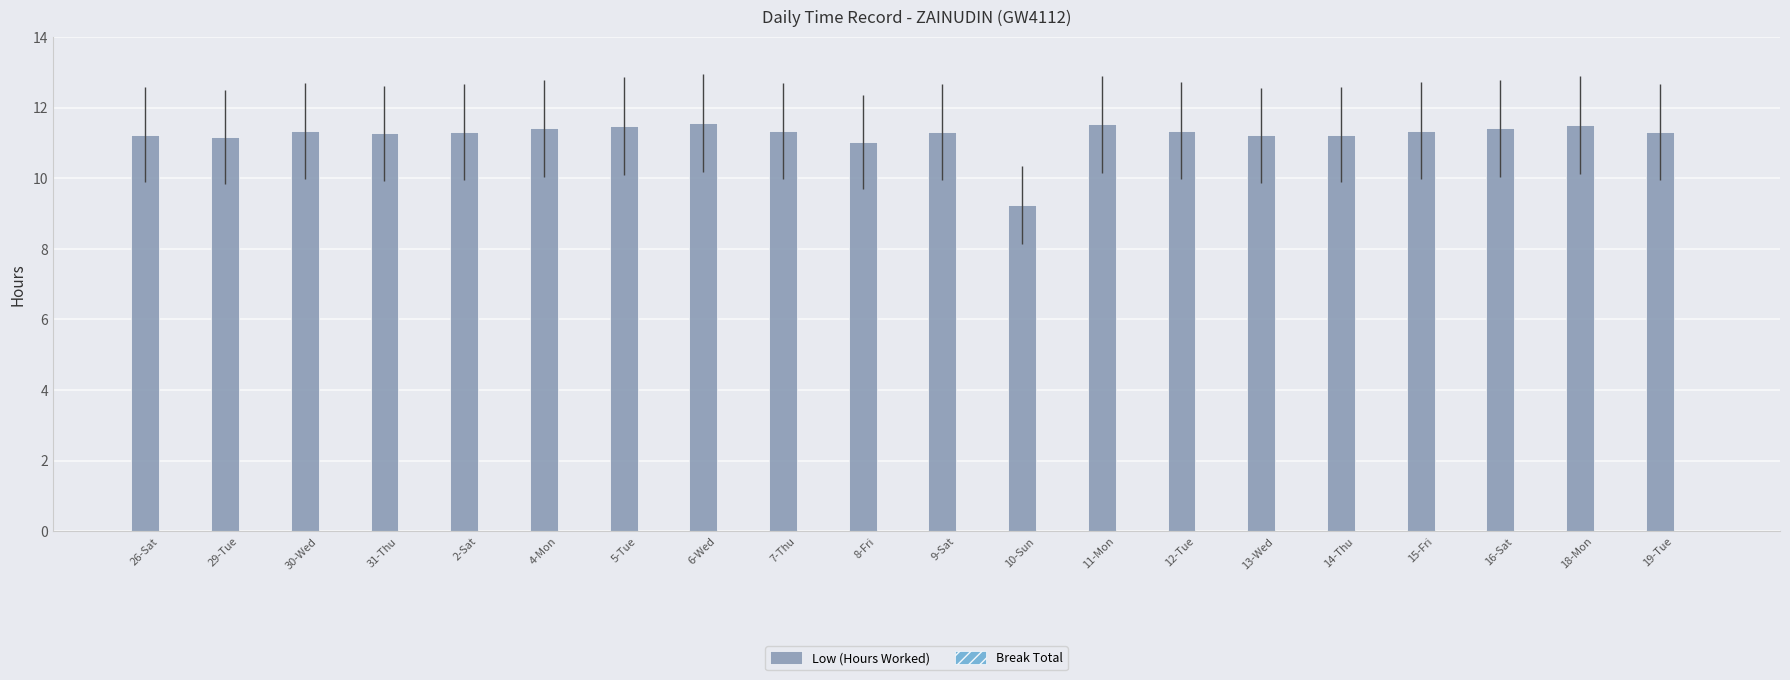

True or false: the data shows 11.2 at 26-Sat.

True